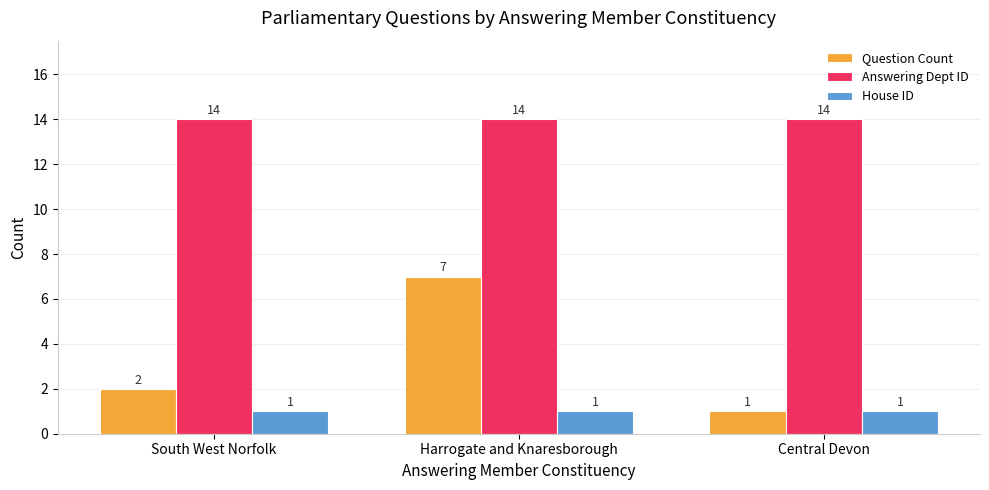

Rank the series by their average value, from lowest to highest.

House ID, Question Count, Answering Dept ID